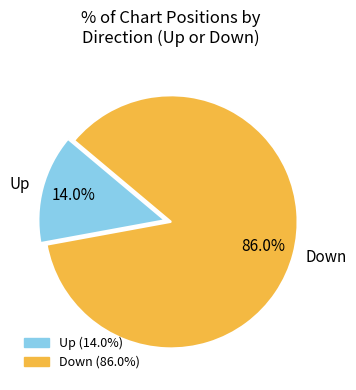

What percentage do Up and Down together represent?

100.0%